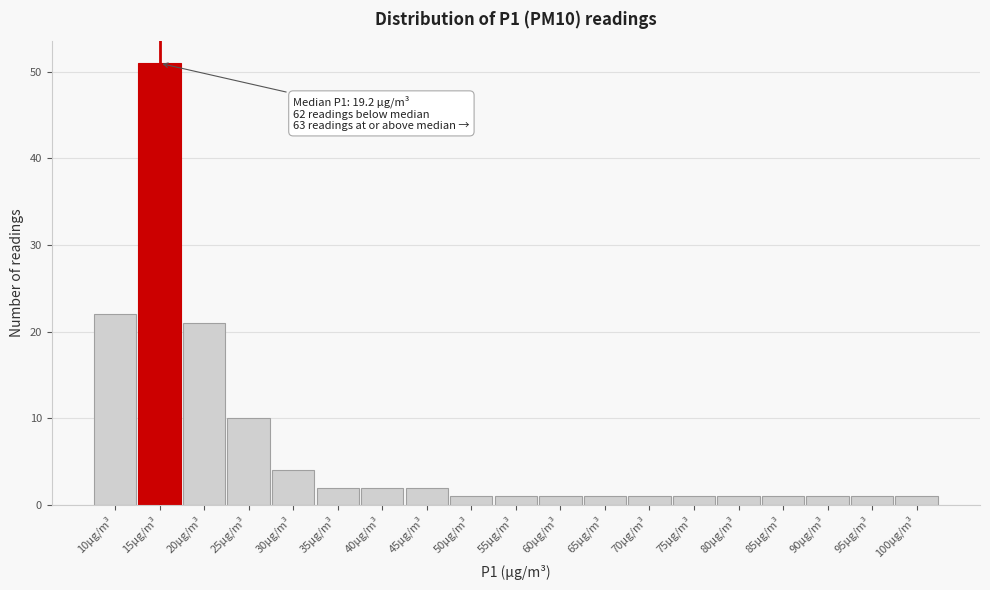

Reading right to left, list all the values displayed in this chart.

1	1	1	1	1	1	1	1	1	1	1	2	2	2	4	10	21	51	22